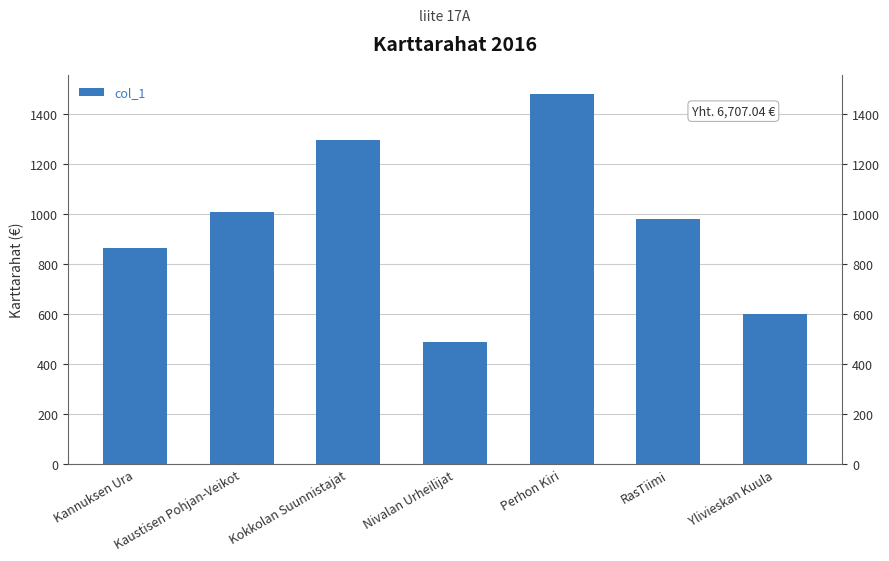

True or false: the data shows 1922.5 at Kokkolan Suunnistajat.

False